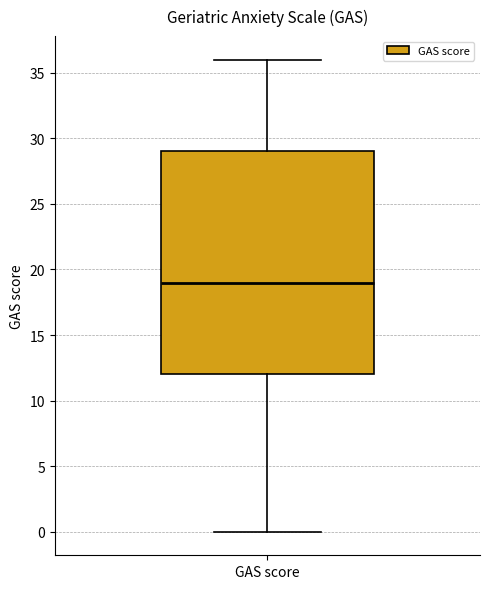

Transcribe this box plot: give where the median line is, the range the box spans, and where the two whiskers end, as read against the y-axis. The values are not printed on the chart, so give them approximately, as read against the axis.

median 19, box 12 to 29, whiskers 0 to 36